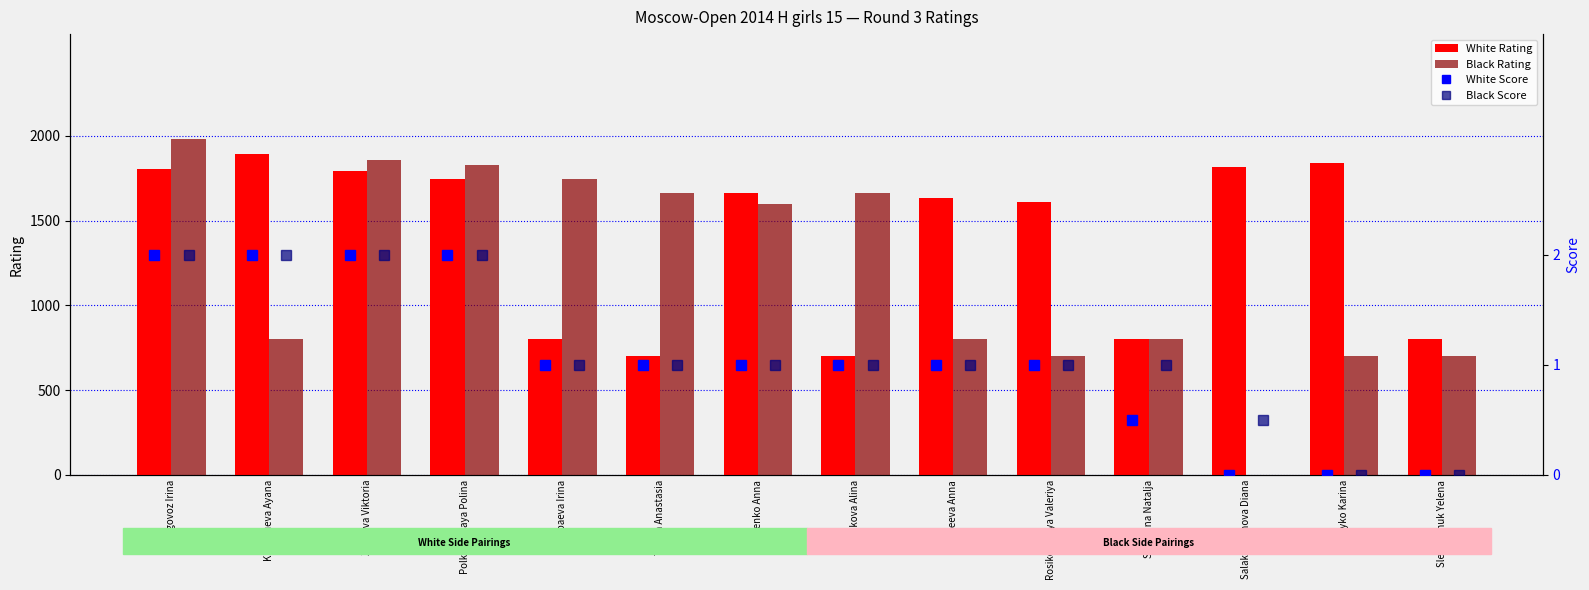

What is the approximate value of Black Rating at Khangueva Ayana, to the nearest 100?

800